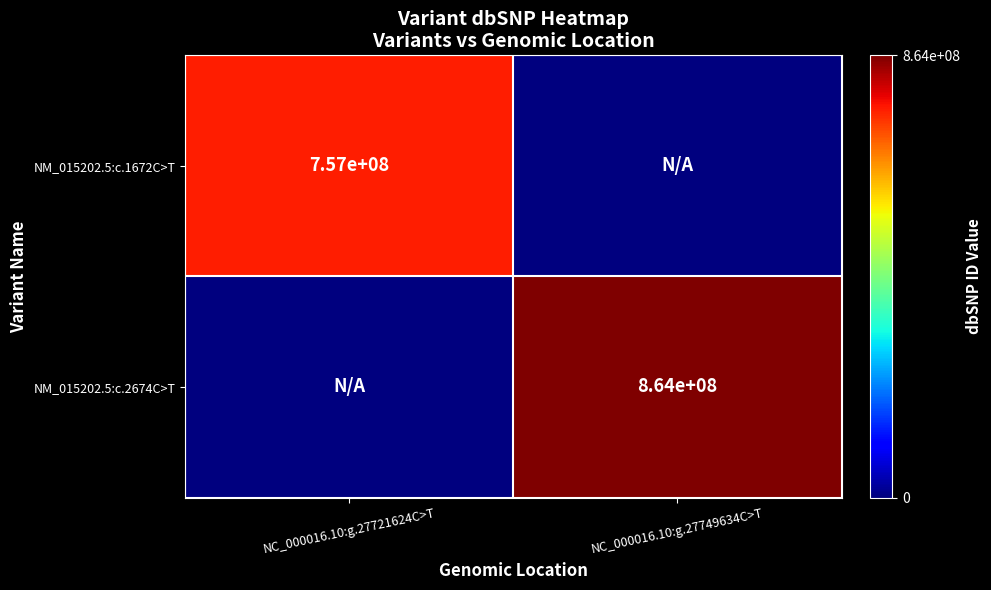

What is the average value of the NM_015202.5:c.2674C>T series?

432154856